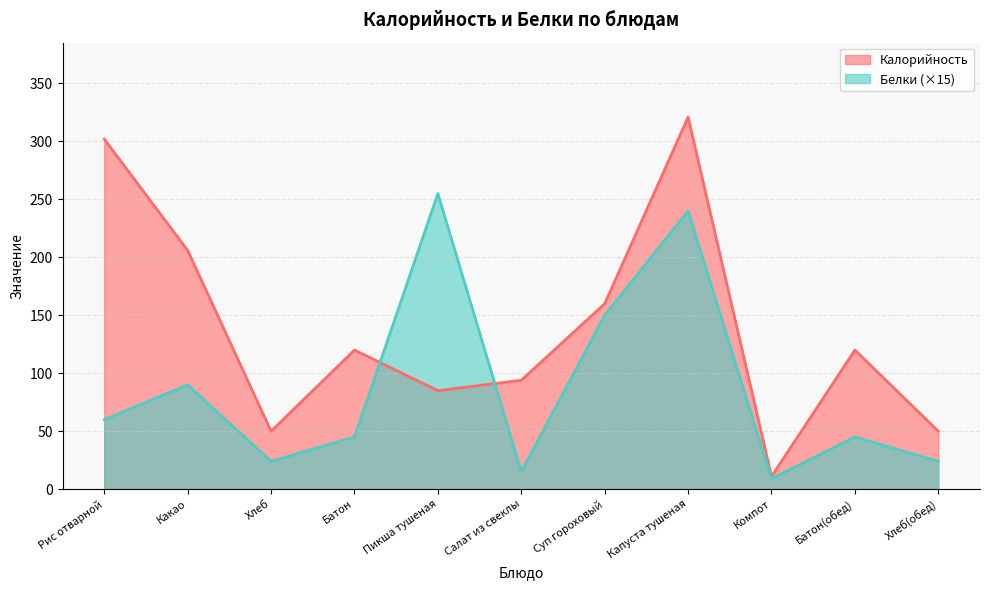

What is the lowest value of the Белки series?

9